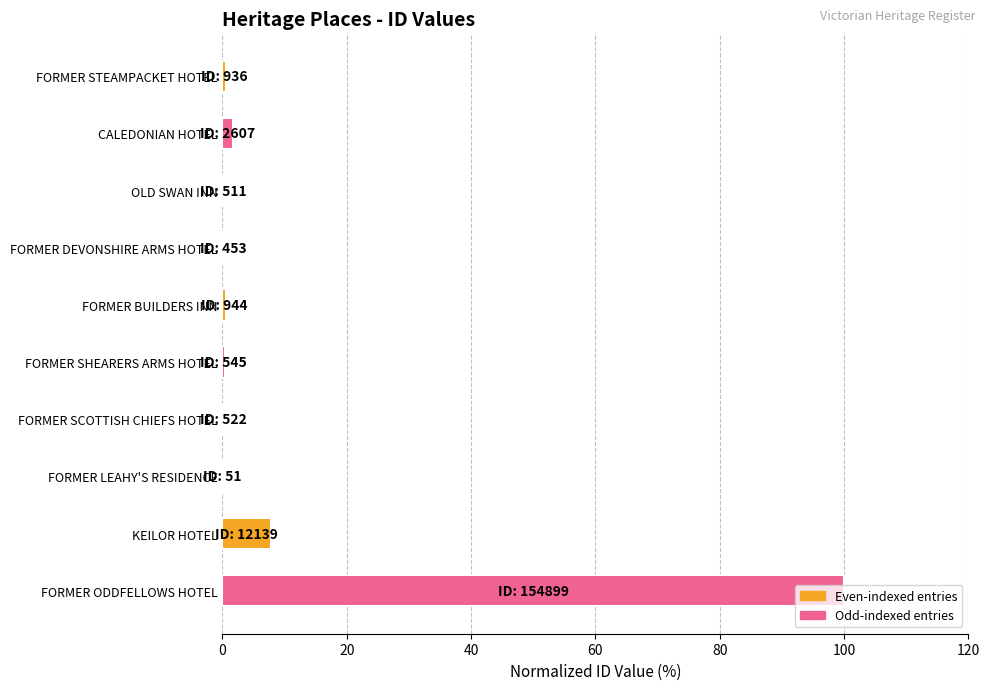

True or false: the data shows 7.8 at KEILOR HOTEL.

True